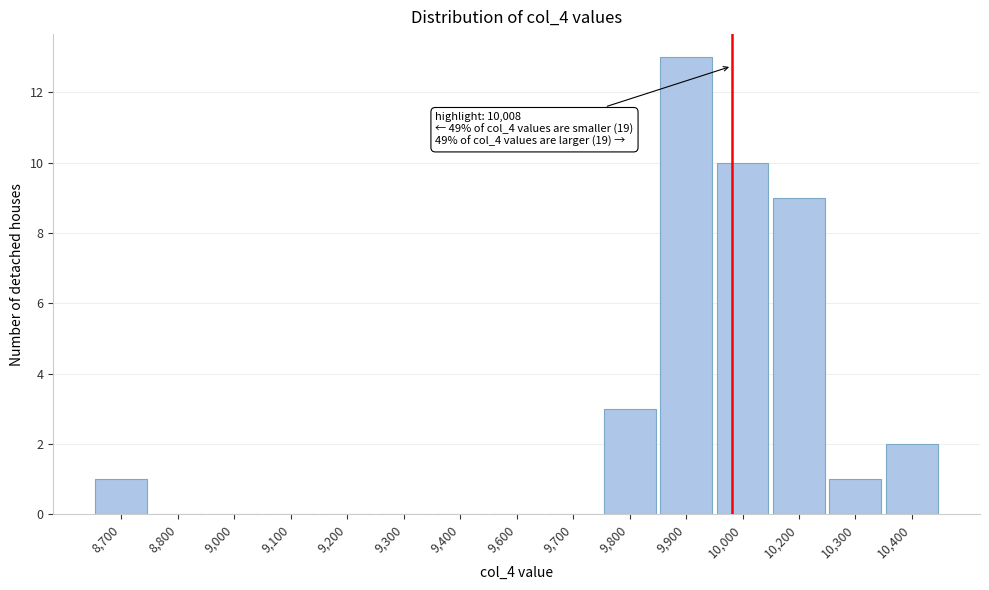

Reading left to right, what are all the values shown in this chart?

8,700=1	8,800=0	9,000=0	9,100=0	9,200=0	9,300=0	9,400=0	9,600=0	9,700=0	9,800=3	9,900=13	10,000=10	10,200=9	10,300=1	10,400=2